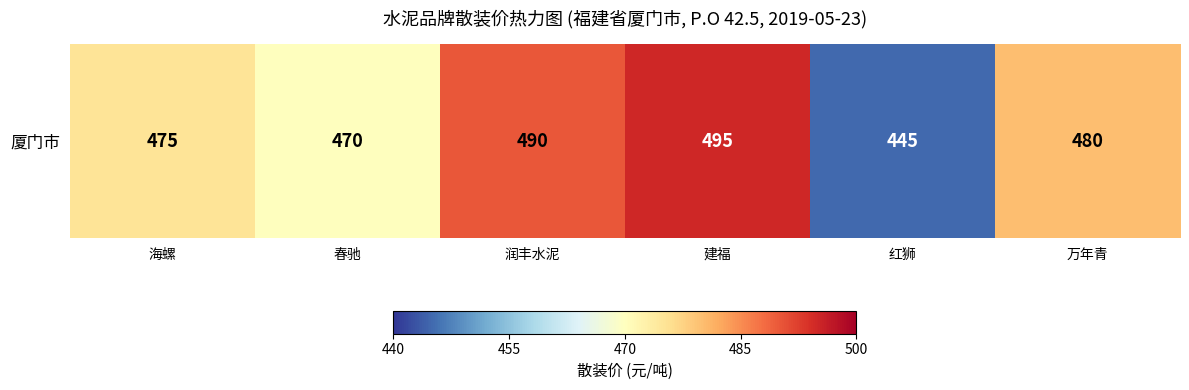

At which category does the chart reach its minimum across all series?

红狮